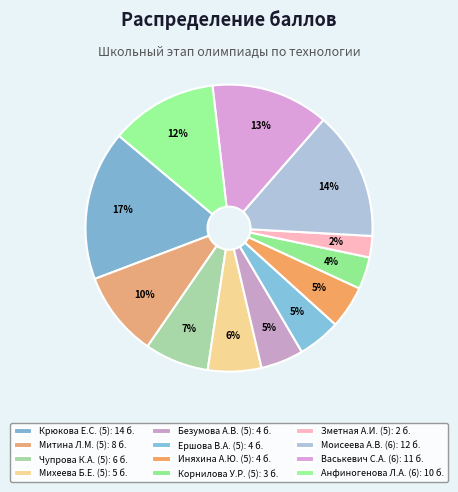

Which category has the biggest portion of the pie?

Крюкова Е.С. (5)